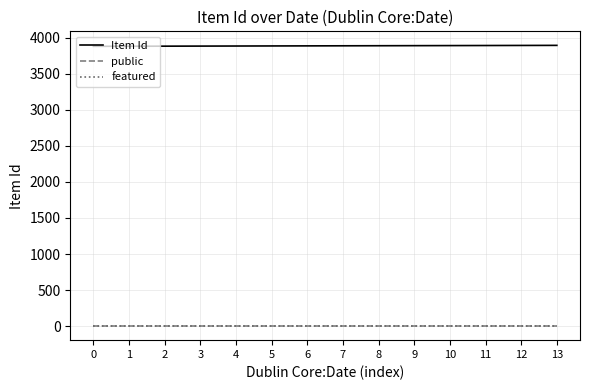

What are all the series names shown in the legend?

Item Id, public, featured